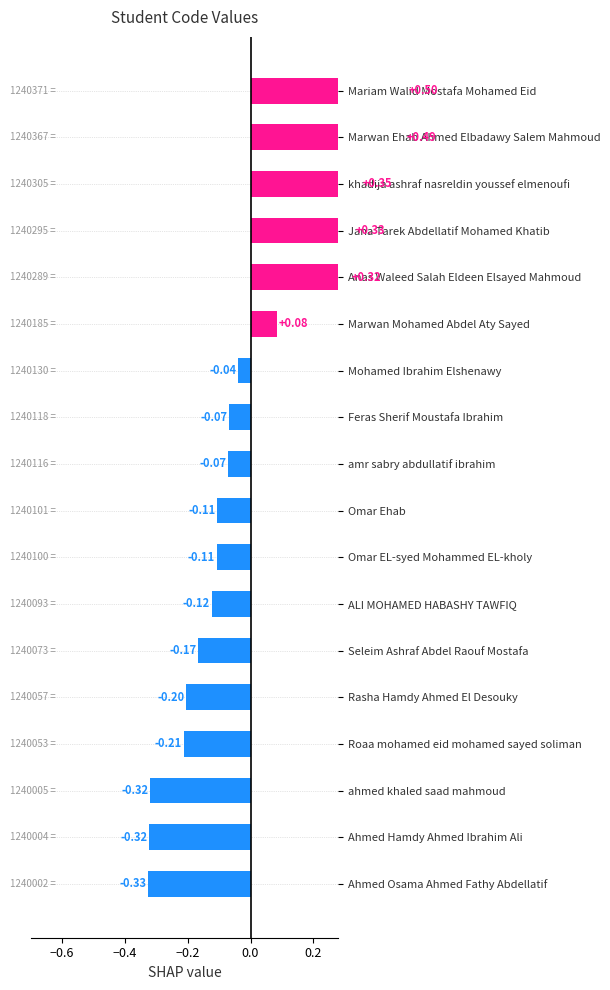

What is the approximate value at ahmed khaled saad mahmoud?

-0.3